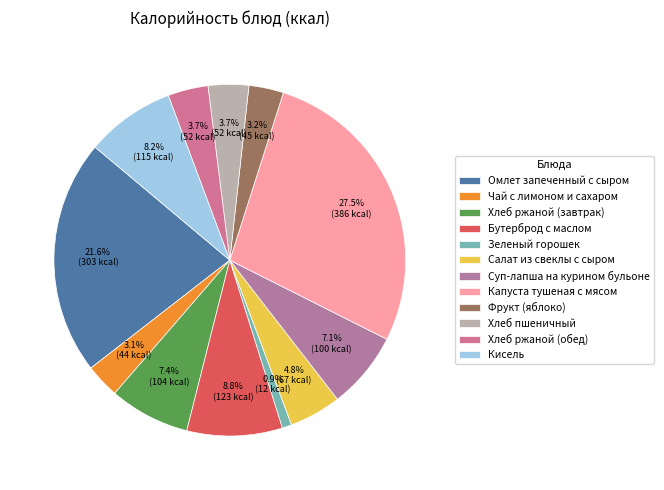

True or false: Омлет запеченный с сыром accounts for 22% of the total.

True